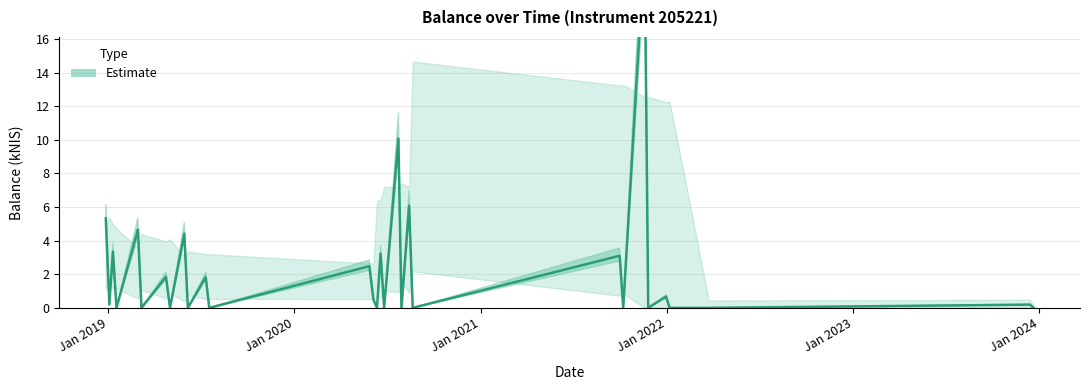

What is the difference between the maximum and minimum values?

21.6